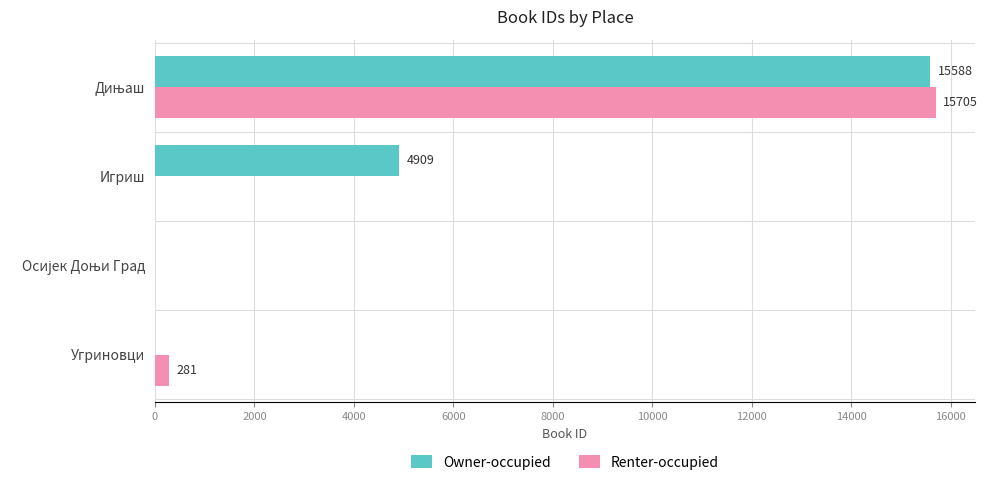

What is the total value across all series at Угриновци?

281